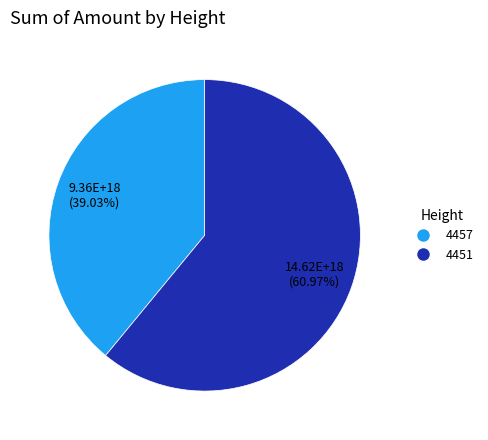

Does any single category account for the majority?

Yes